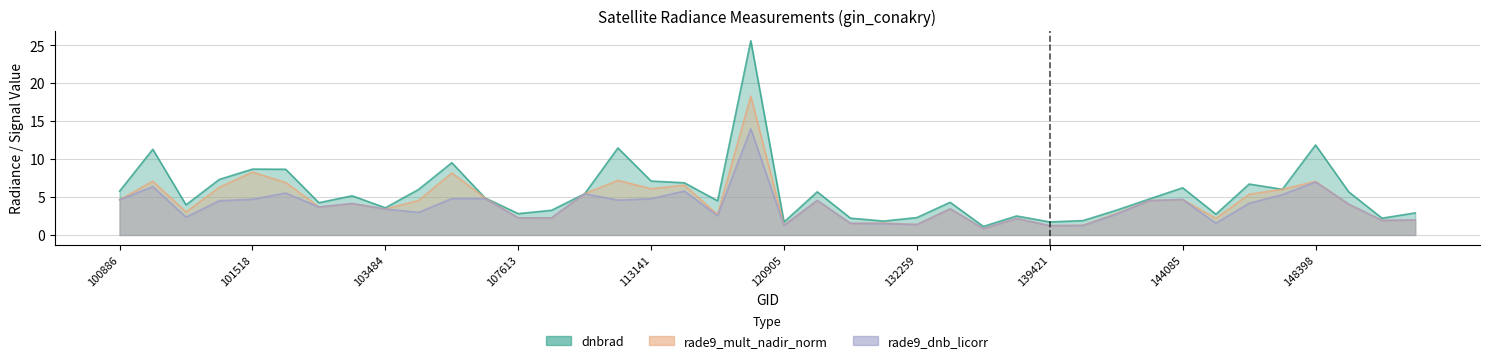

What is the highest value of the dnbrad series?

25.6